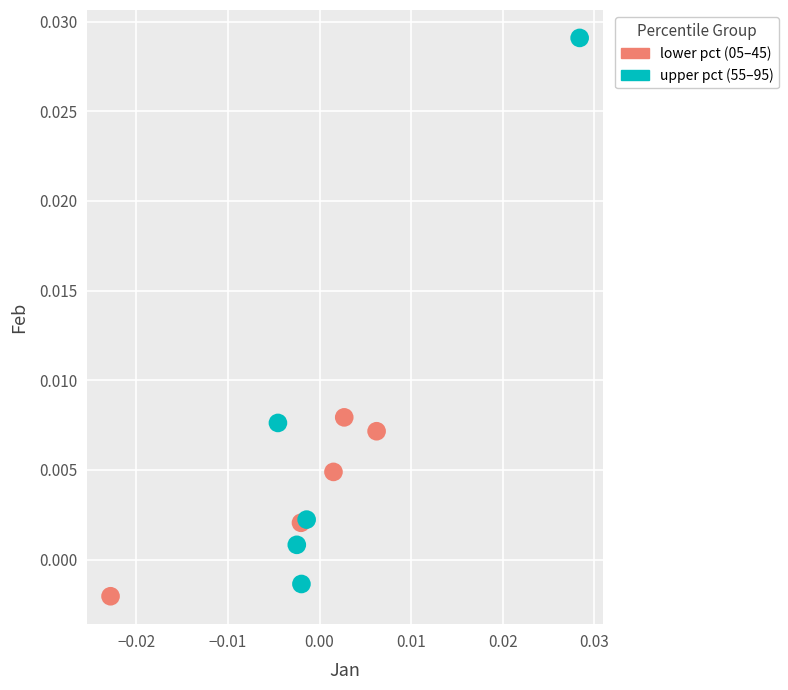

Which series contains the highest Y value?

upper pct (55–95)